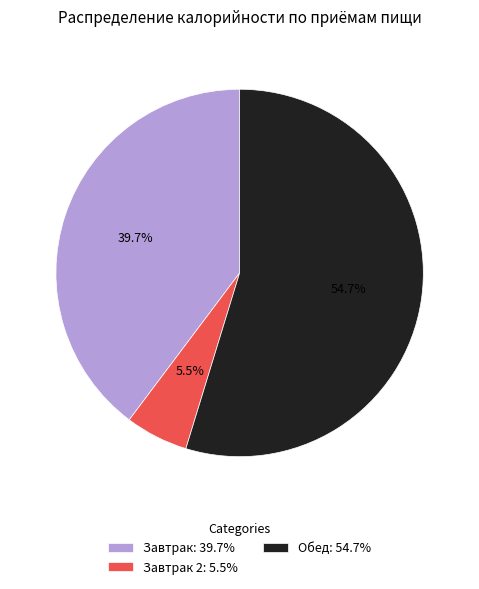

What is the ratio of the value at Завтрак: 39.7% to the value at Завтрак 2: 5.5%?

7.2